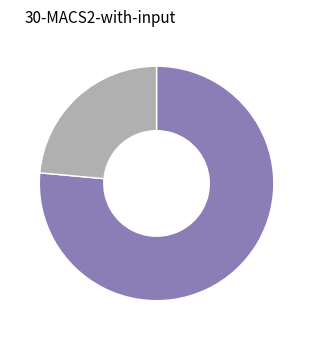

Count the number of slices in the pie.

2